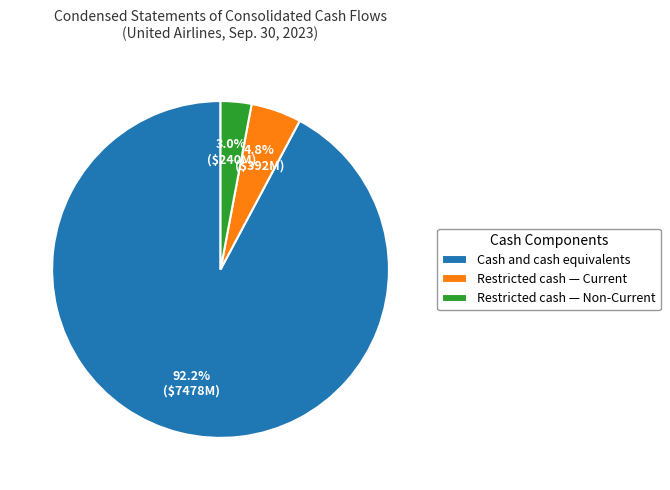

To the nearest percent, what is the combined percentage of Cash and cash equivalents and Restricted cash — Current?

97%